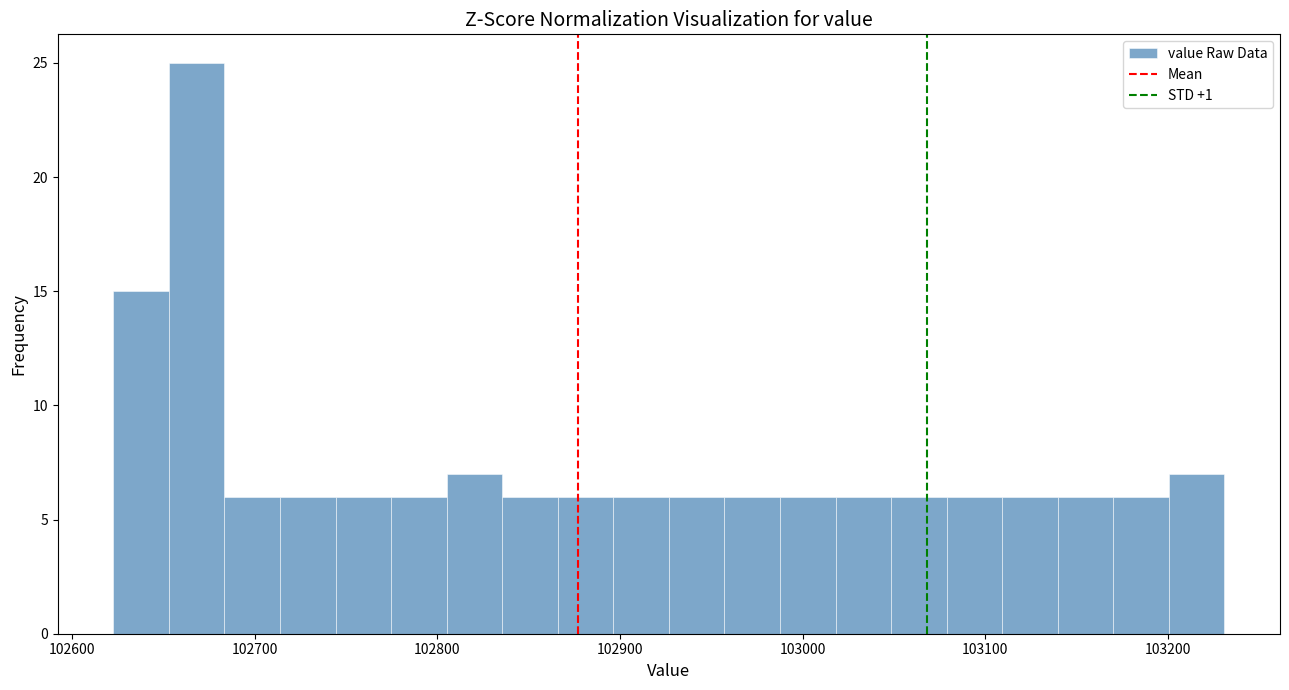

Around what value on the x-axis is the tallest bar? Give the approximate position of its centre, as read against the axis.

102670